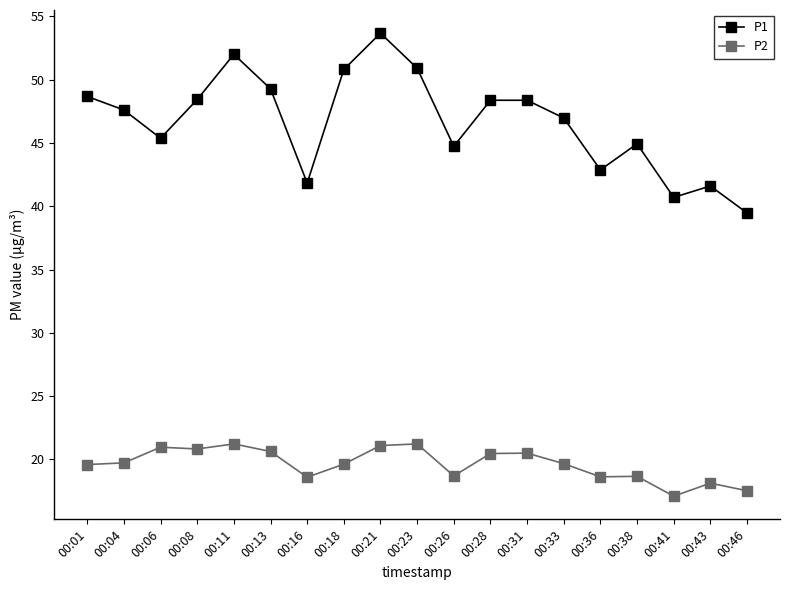

What is the average value of the P1 series?

46.7